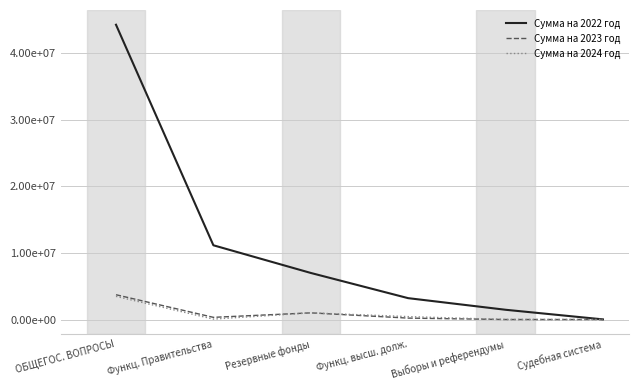

Does the chart have visible grid lines?

Yes